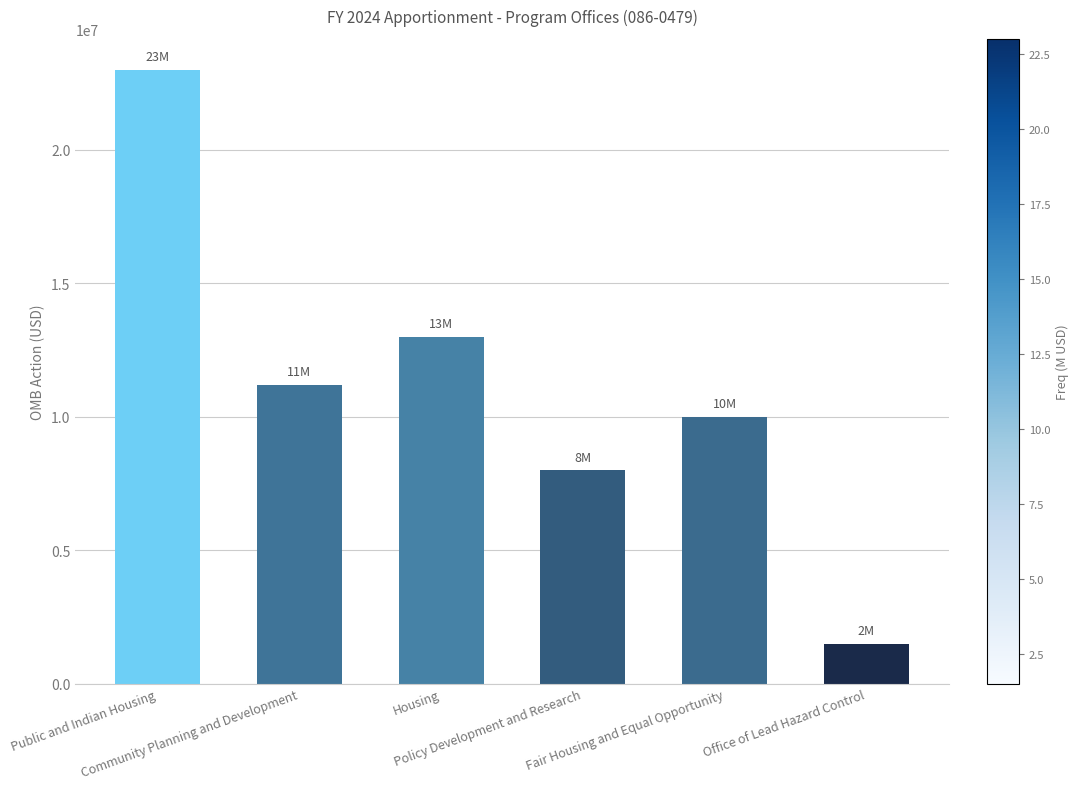

The chart shows a value of 2928813 at Community Planning and Development. True or false?

False